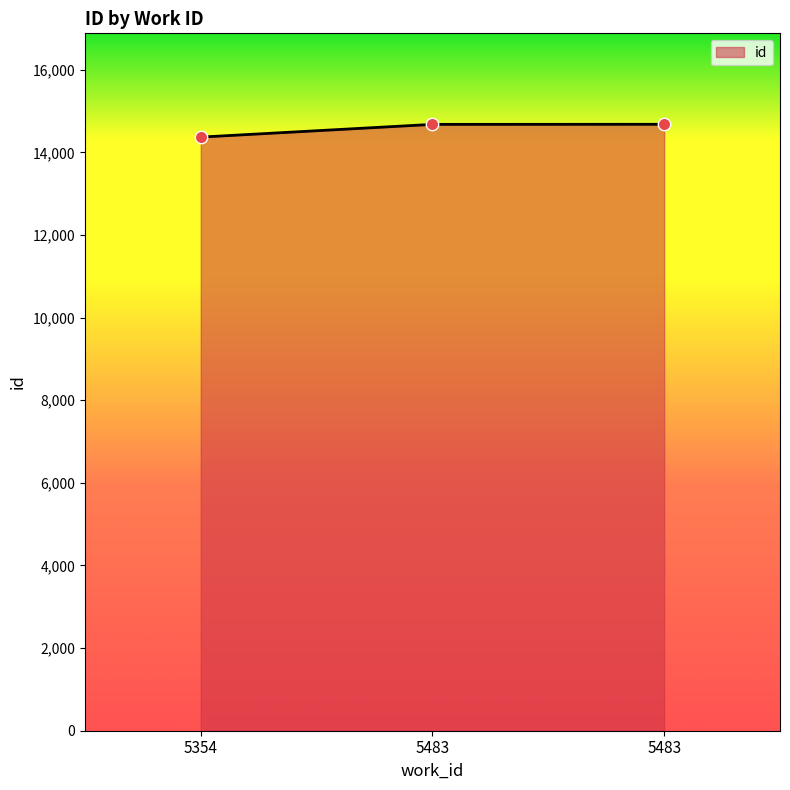

Is this an area chart (filled region under the line)?

Yes